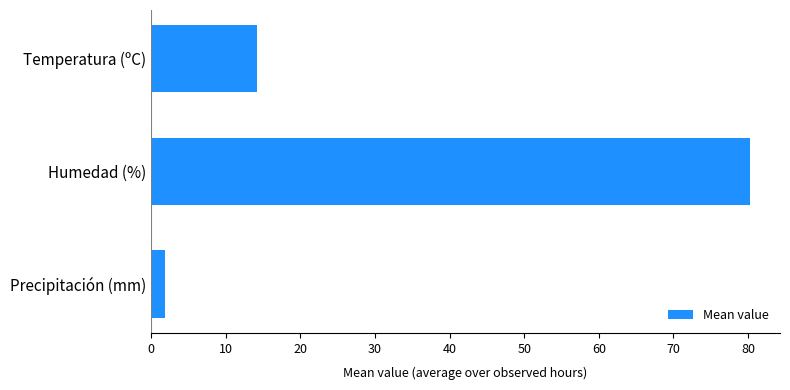

List the labels in order of value, largest first.

Humedad (%), Temperatura (ºC), Precipitación (mm)